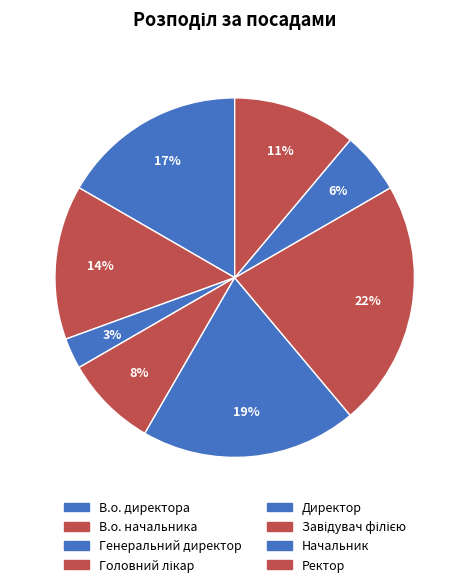

True or false: Генеральний директор accounts for 1% of the total.

False